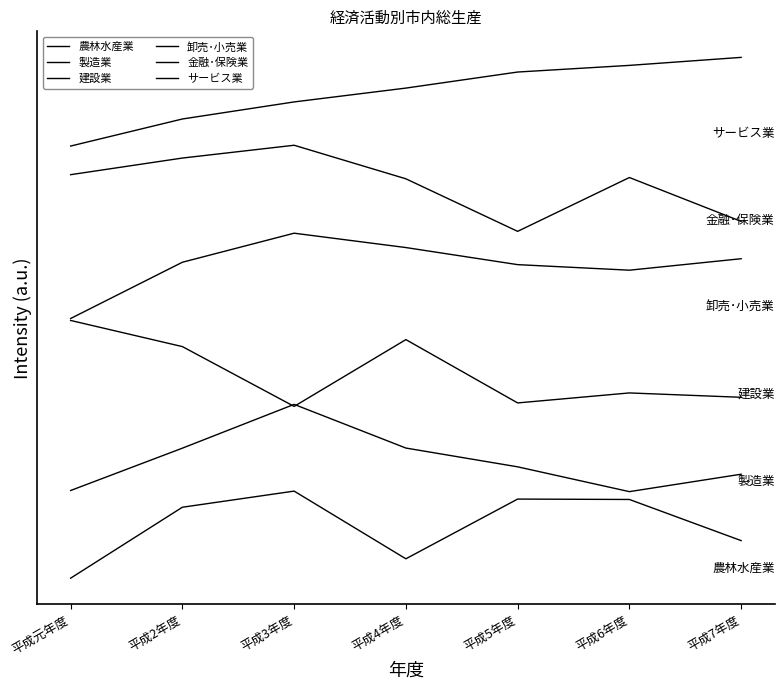

True or false: 建設業 has a value of 0.5 at 平成6年度.

False